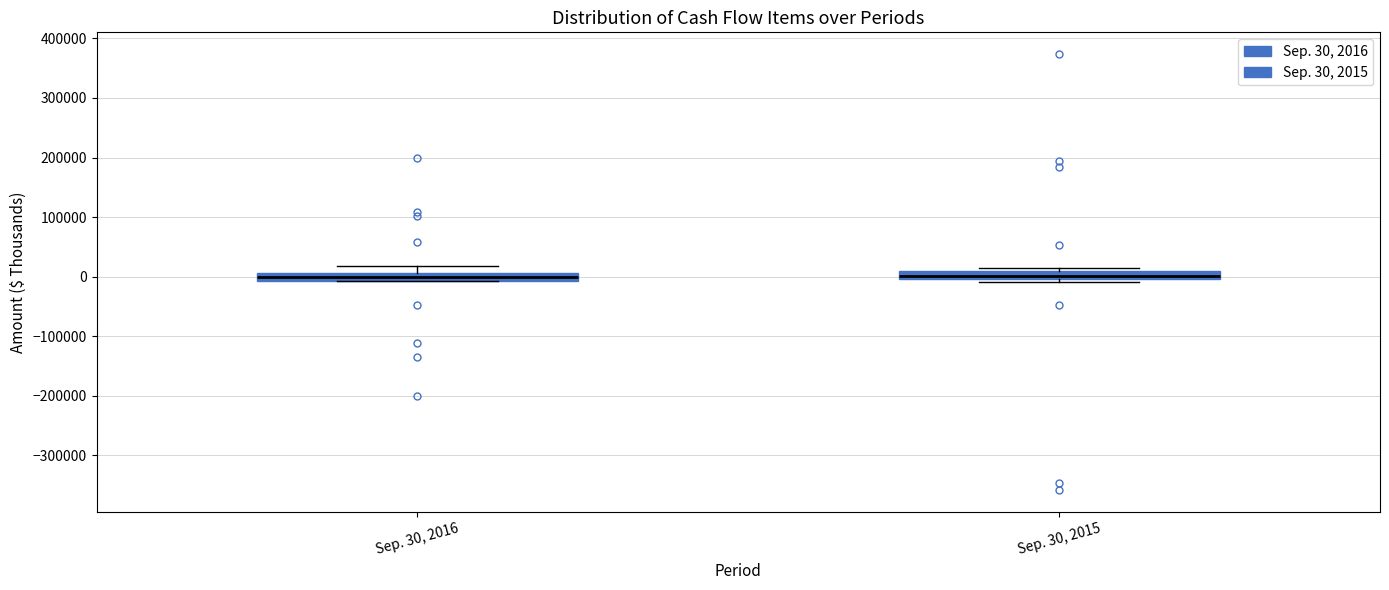

Where is the lower edge of the box for Sep. 30, 2016 on the y-axis? The values are not printed on the chart, so give them approximately, as read against the axis.

-10000